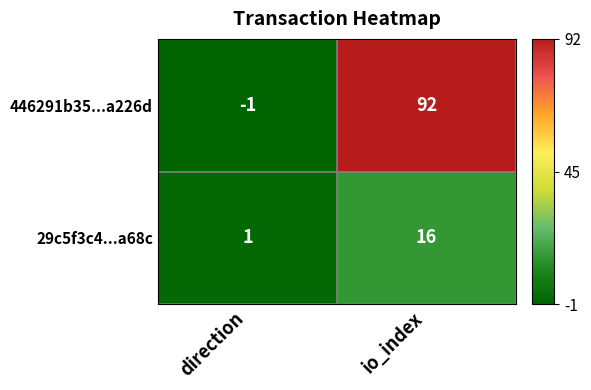

Reading left to right, list all the values displayed in this chart.

446291b35...a226d: direction=-1	io_index=92
29c5f3c4...a68c: direction=1	io_index=16